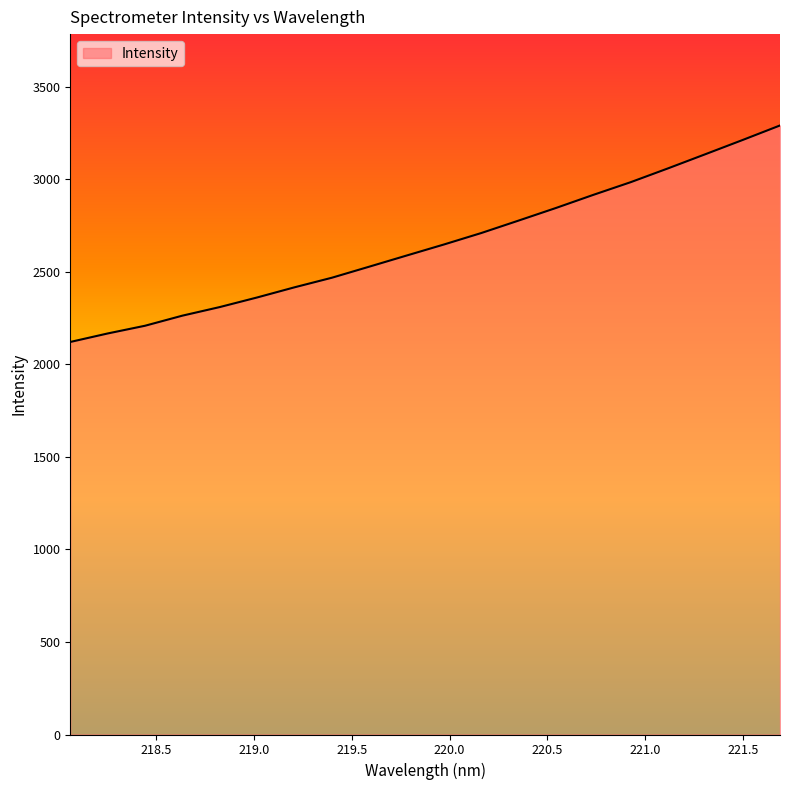

What is the difference between the maximum and minimum values?

1169.8